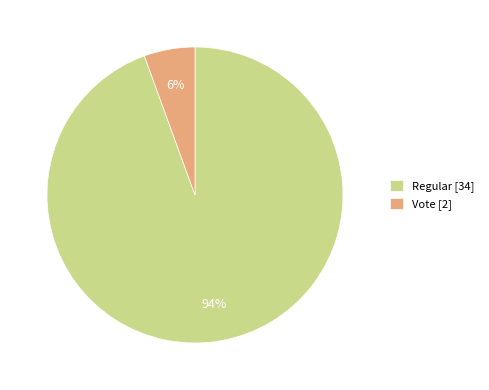

Is Regular the majority of the pie?

Yes